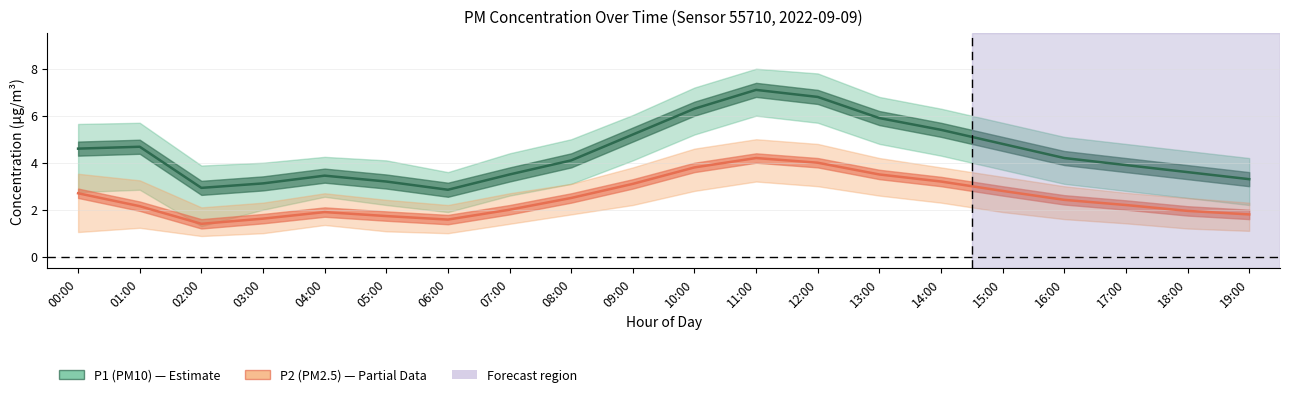

Rank the categories by P2 (PM2.5) value from highest to lowest.

11:00, 12:00, 10:00, 13:00, 14:00, 09:00, 15:00, 00:00, 08:00, 16:00, 17:00, 01:00, 07:00, 18:00, 04:00, 19:00, 05:00, 03:00, 06:00, 02:00